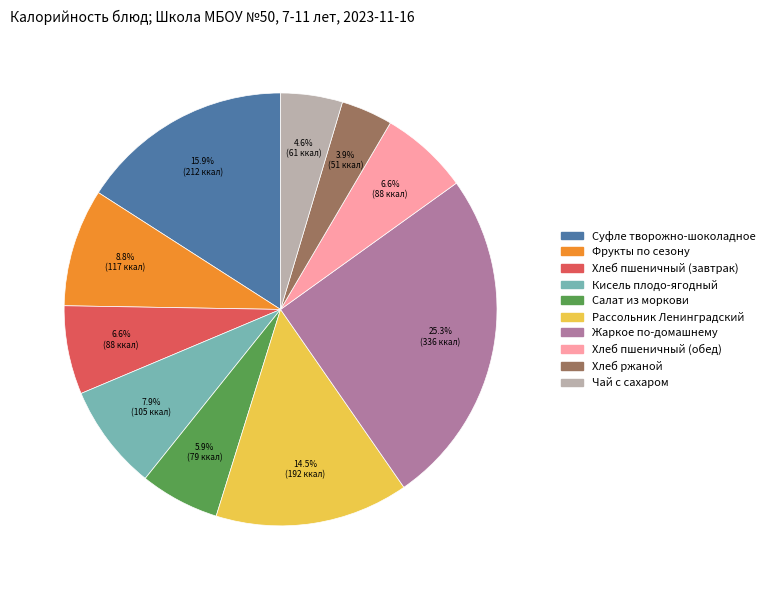

Is Чай с сахаром the majority of the pie?

No